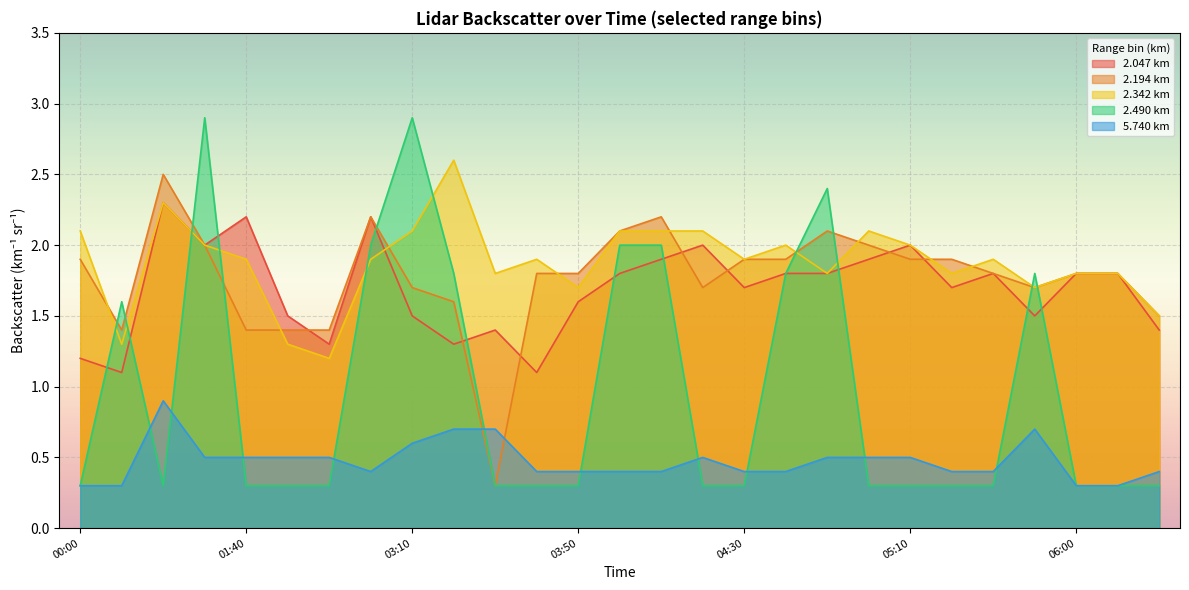

What is the spread (max minus min) of values at 2019/01/13 05:20?

1.6